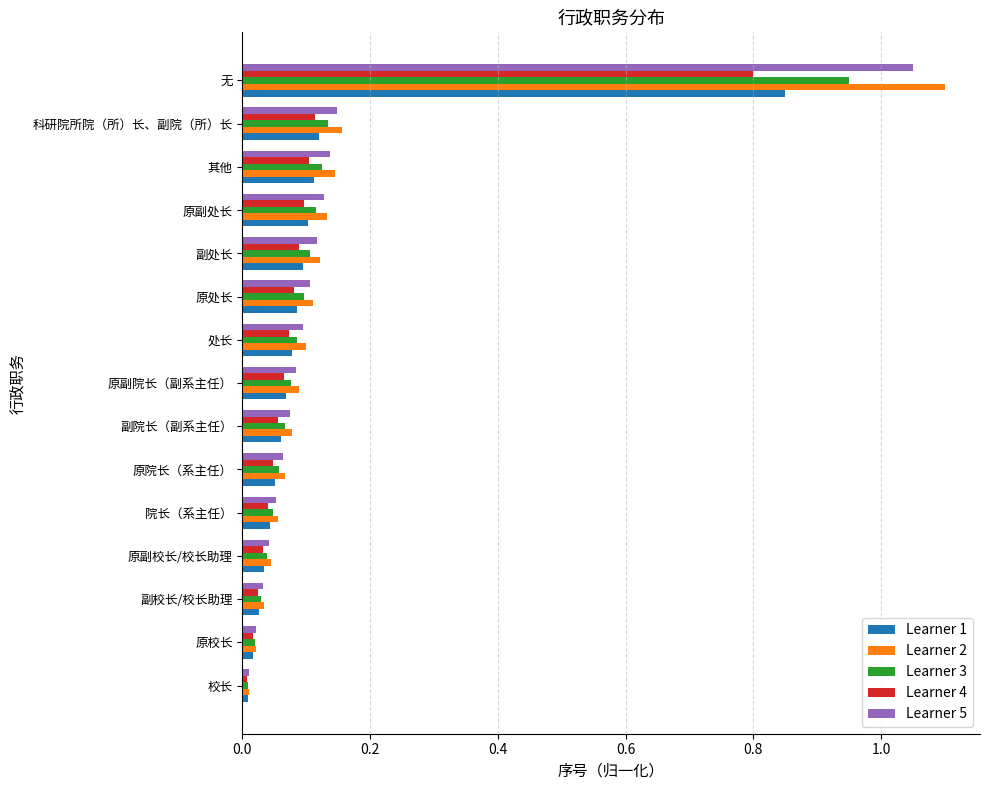

Is the value of Learner 5 at 院长（系主任） greater than the value of Learner 3 at 处长?

No